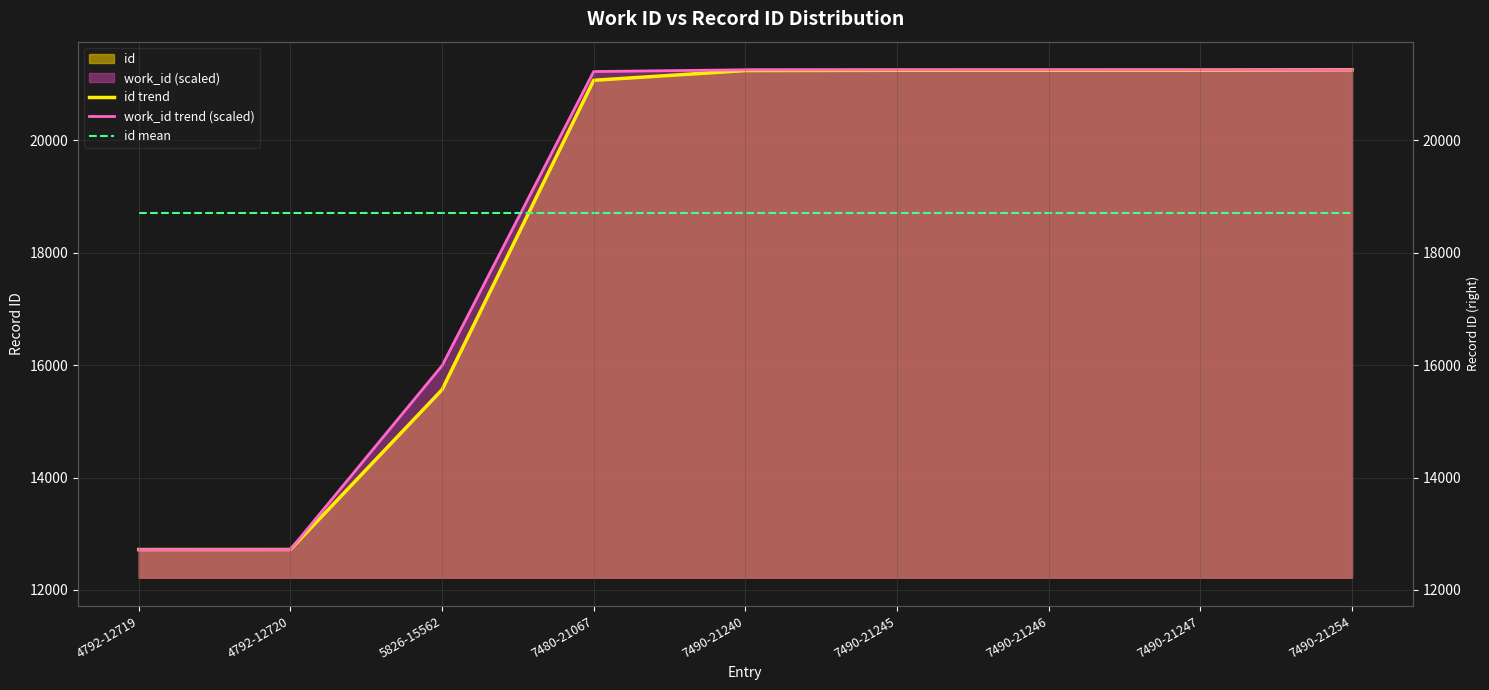

Reading left to right, transcribe all the data shown in this chart.

id trend: 12719.0	12720.0	15562.0	21067.0	21240.0	21245.0	21246.0	21247.0	21254.0
work_id trend (scaled): 12719.0	12719.0	15990.0	21222.4	21254.0	21254.0	21254.0	21254.0	21254.0
id mean: 18700.0	18700.0	18700.0	18700.0	18700.0	18700.0	18700.0	18700.0	18700.0